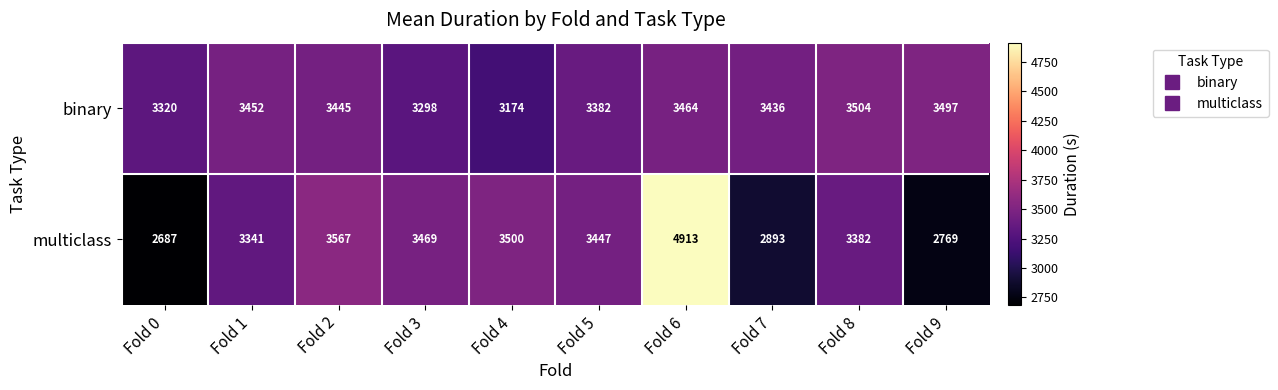

How many categories are shown in the chart?

10